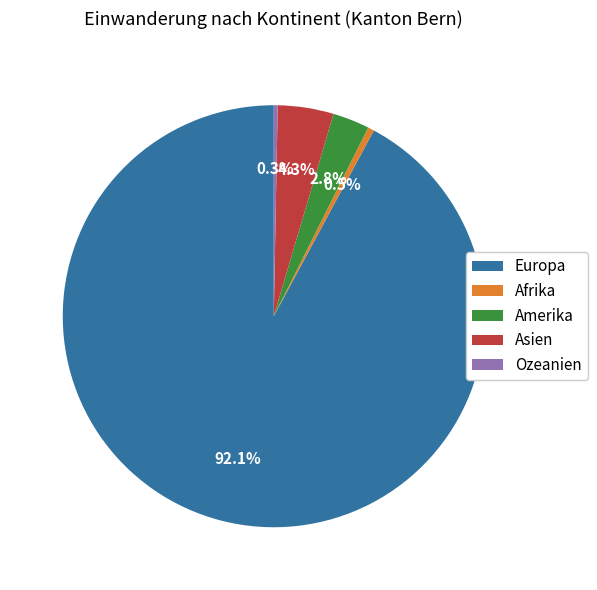

To the nearest percent, what is the difference between the largest and smallest slice percentages?

92%